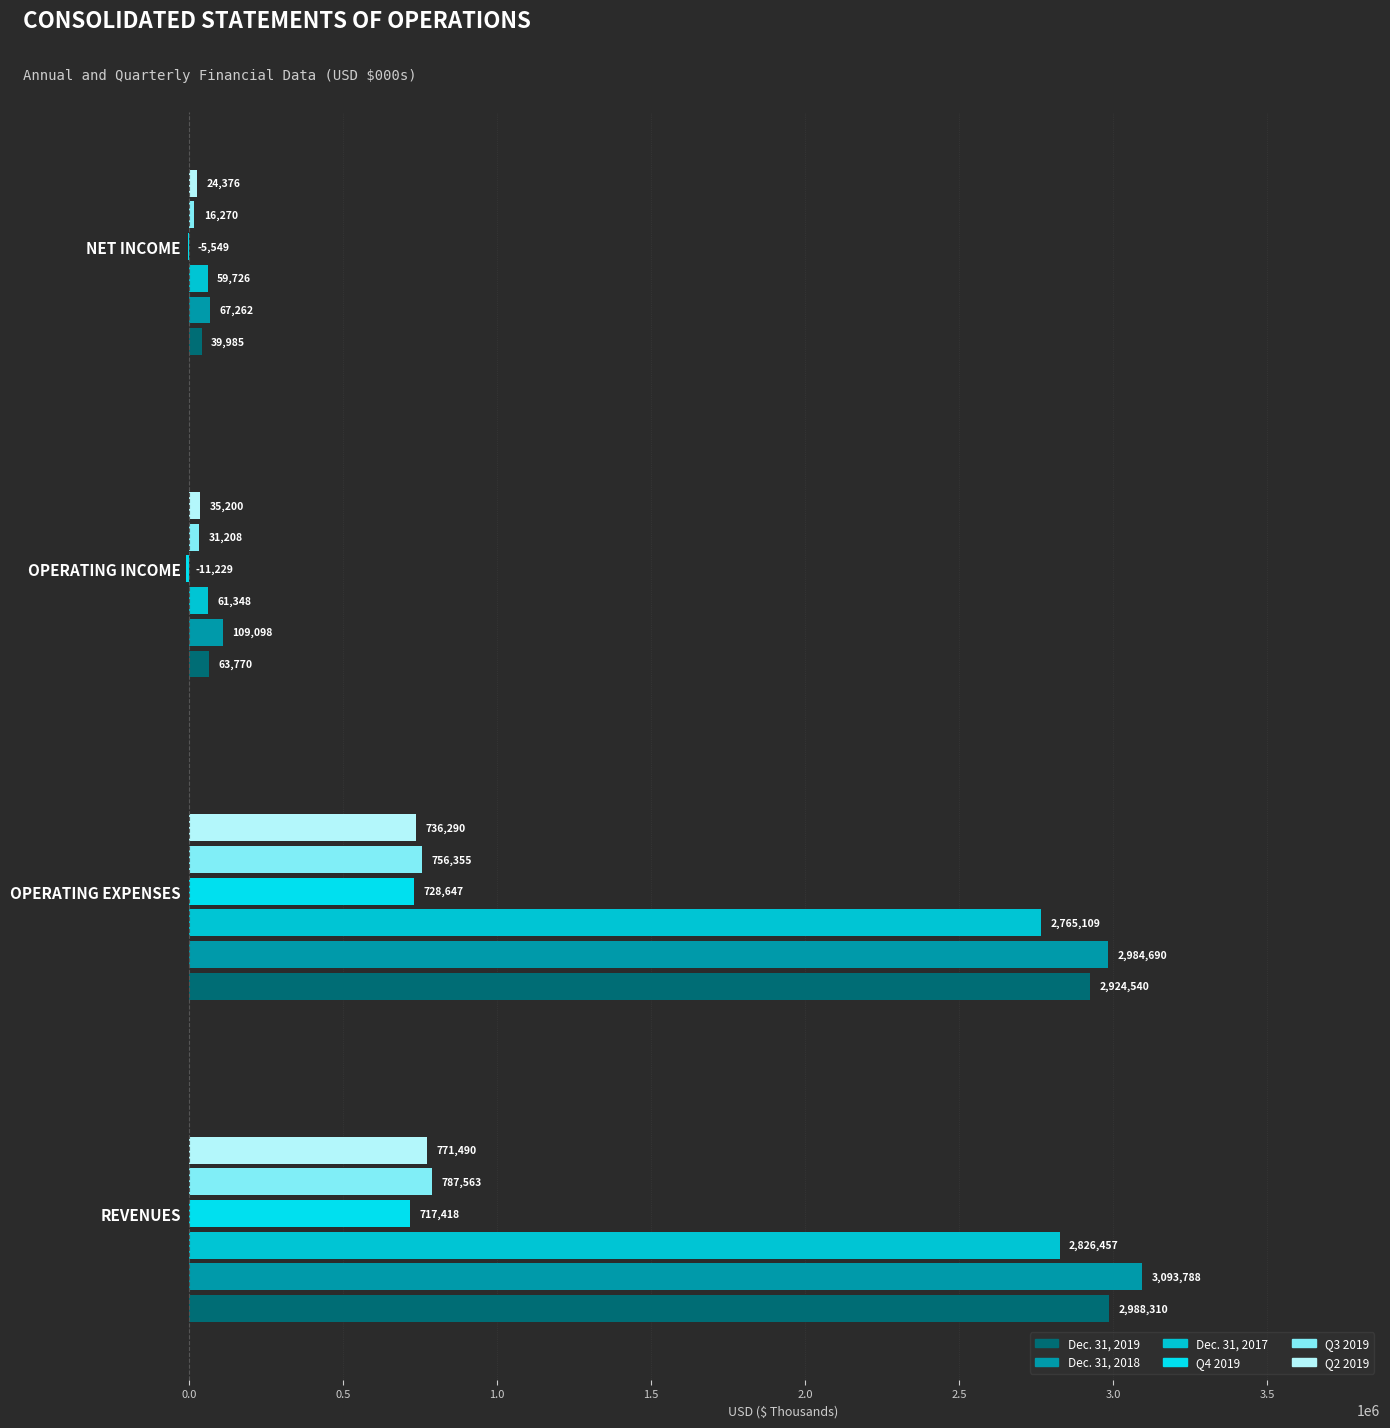

How many series are shown in this chart?

6